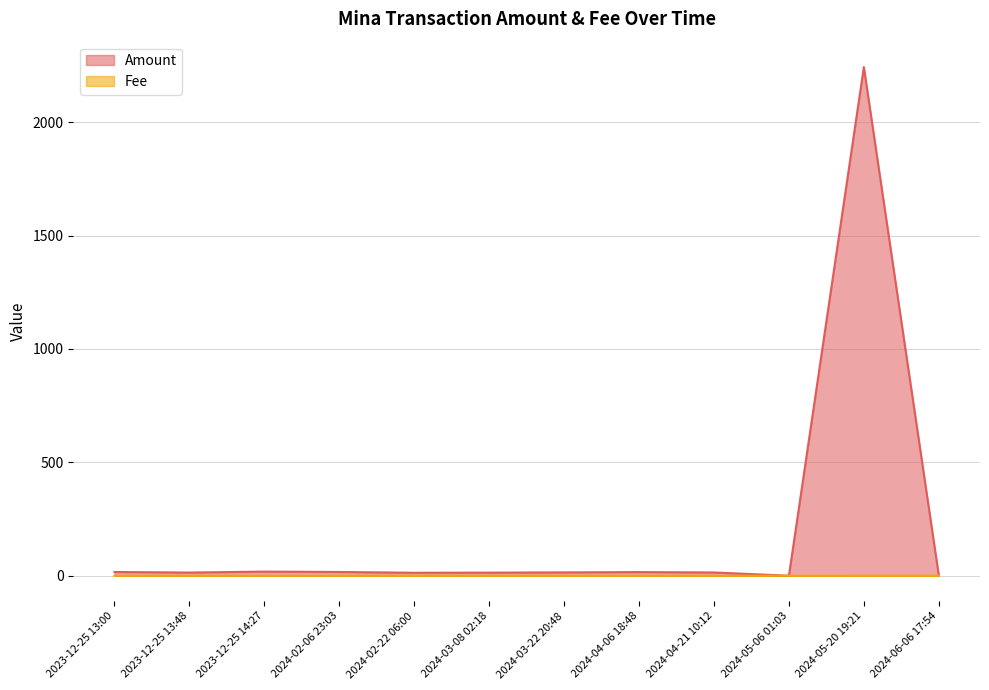

Which series has the largest range (max minus min)?

Amount